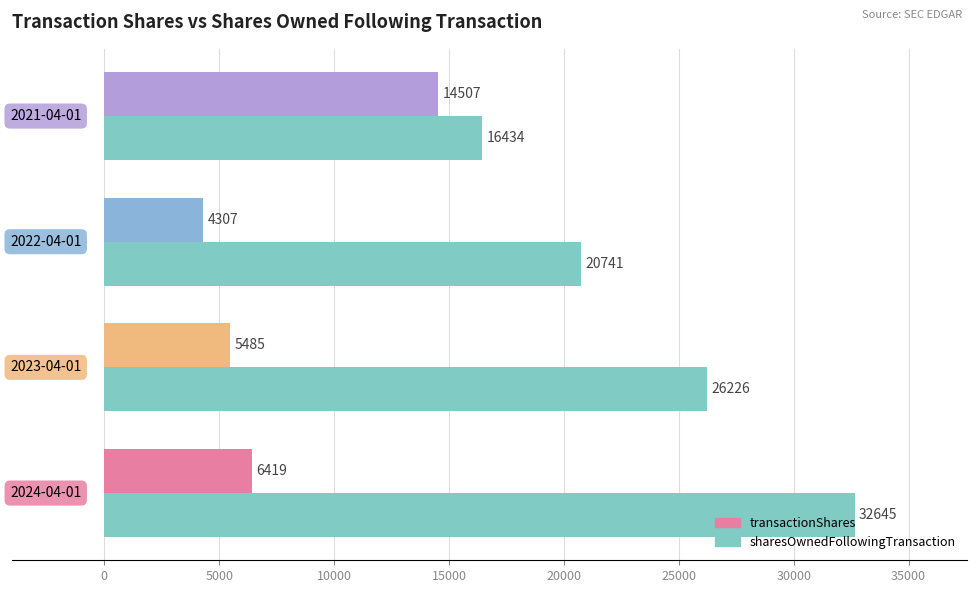

List the series in order of their overall mean, lowest first.

transactionShares, sharesOwnedFollowingTransaction